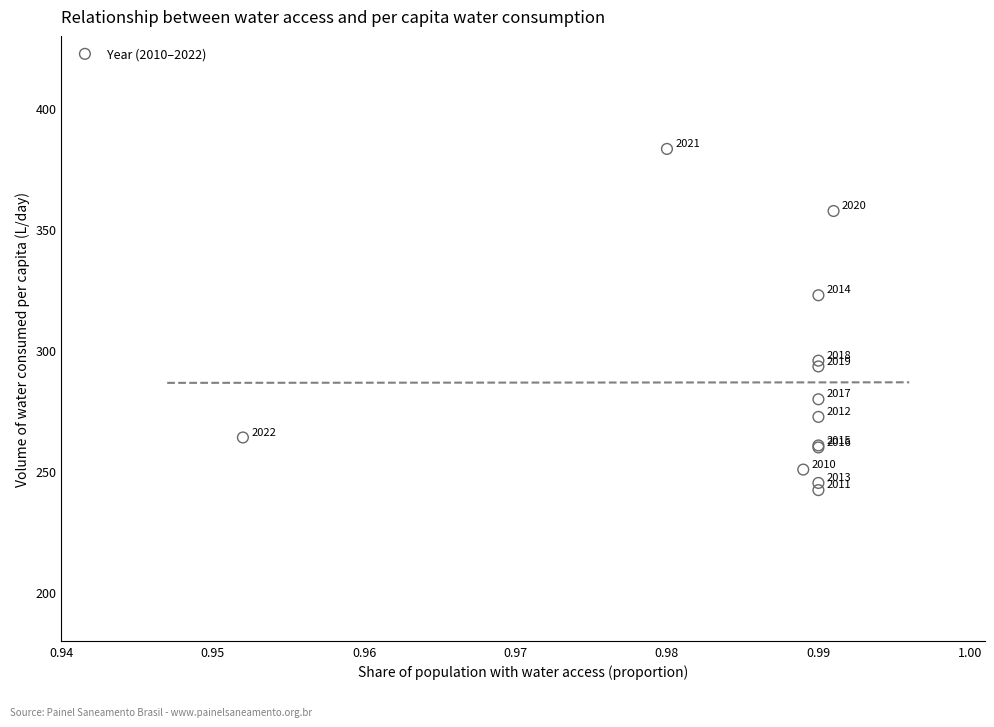

What Y value in the scatter plot is closest to 312?

322.8